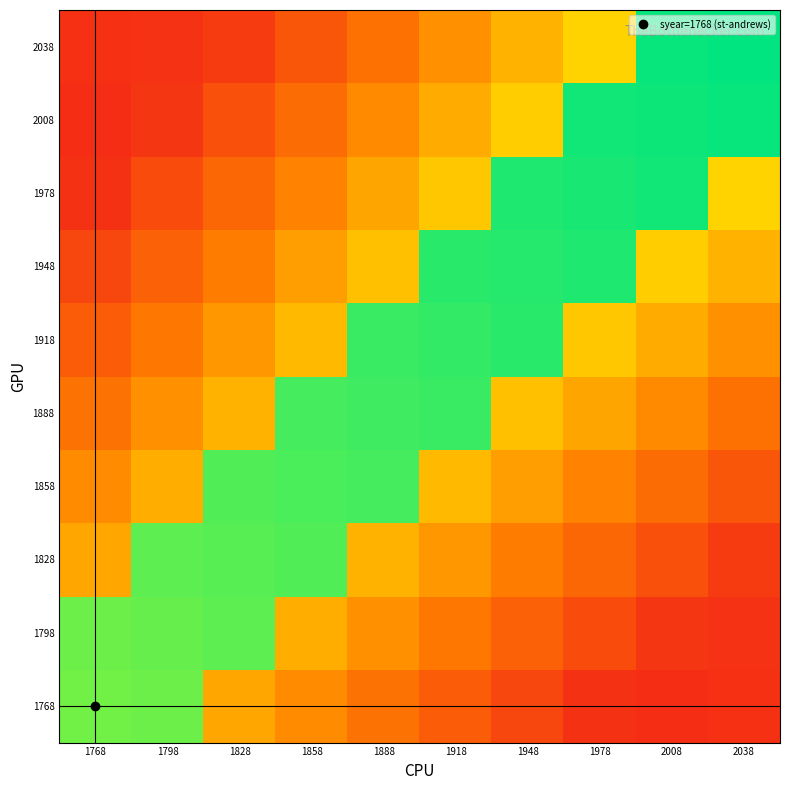

At which category does the chart reach its minimum across all series?

2008